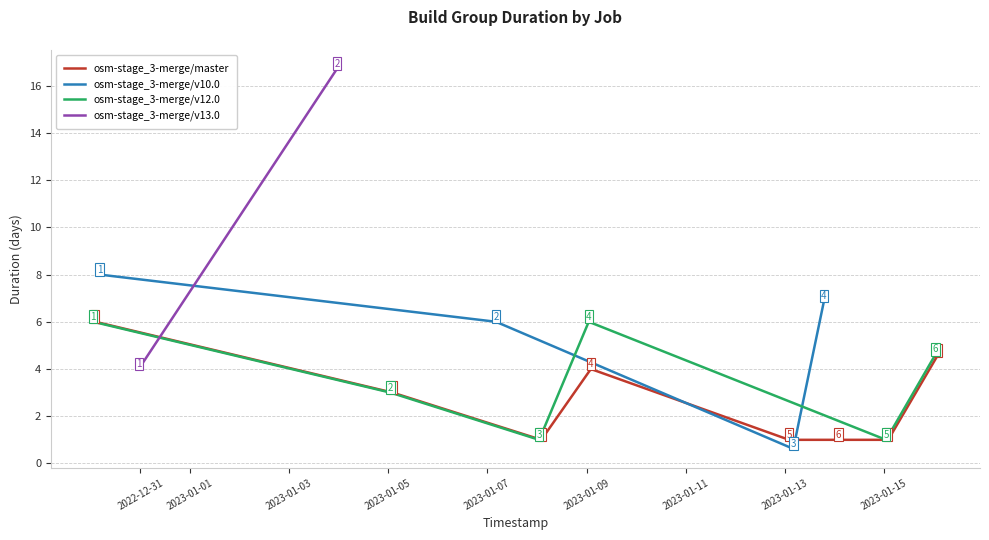

Reading right to left, extract all data points from this chart.

duration: 2023-01-03 23:07:08=16.7	2022-12-30 23:08:36=4.0	2023-01-16 01:04:10=4.6	2023-01-15 01:04:11=1.0	2023-01-09 01:04:11=6.0	2023-01-08 01:04:09=1.0	2023-01-05 01:04:08=3.0	2022-12-30 01:04:16=6.0	2023-01-13 18:59:41=6.9	2023-01-13 04:08:13=0.6	2023-01-07 04:08:08=6.0	2022-12-30 04:08:16=8.0	2023-01-16 02:06:10=4.6	2023-01-15 02:06:10=1.0	2023-01-14 02:06:14=1.0	2023-01-13 02:06:13=1.0	2023-01-09 02:06:12=4.0	2023-01-08 02:06:08=1.0	2023-01-05 02:06:08=3.0	2022-12-30 02:06:18=6.0
grp_build_result: 2023-01-03 23:07:08=2.0	2022-12-30 23:08:36=1.0	2023-01-16 01:04:10=6.0	2023-01-15 01:04:11=5.0	2023-01-09 01:04:11=4.0	2023-01-08 01:04:09=3.0	2023-01-05 01:04:08=2.0	2022-12-30 01:04:16=1.0	2023-01-13 18:59:41=4.0	2023-01-13 04:08:13=3.0	2023-01-07 04:08:08=2.0	2022-12-30 04:08:16=1.0	2023-01-16 02:06:10=8.0	2023-01-15 02:06:10=7.0	2023-01-14 02:06:14=6.0	2023-01-13 02:06:13=5.0	2023-01-09 02:06:12=4.0	2023-01-08 02:06:08=3.0	2023-01-05 02:06:08=2.0	2022-12-30 02:06:18=1.0